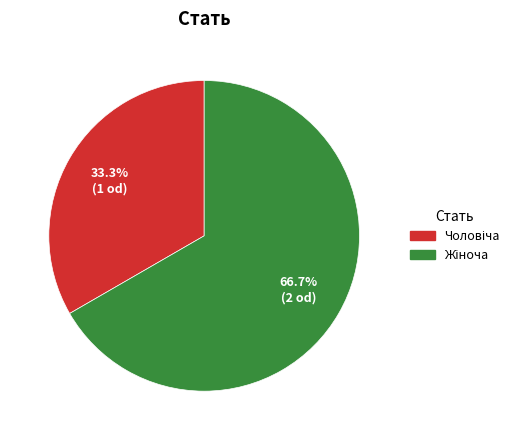

Does any single category account for the majority?

Yes